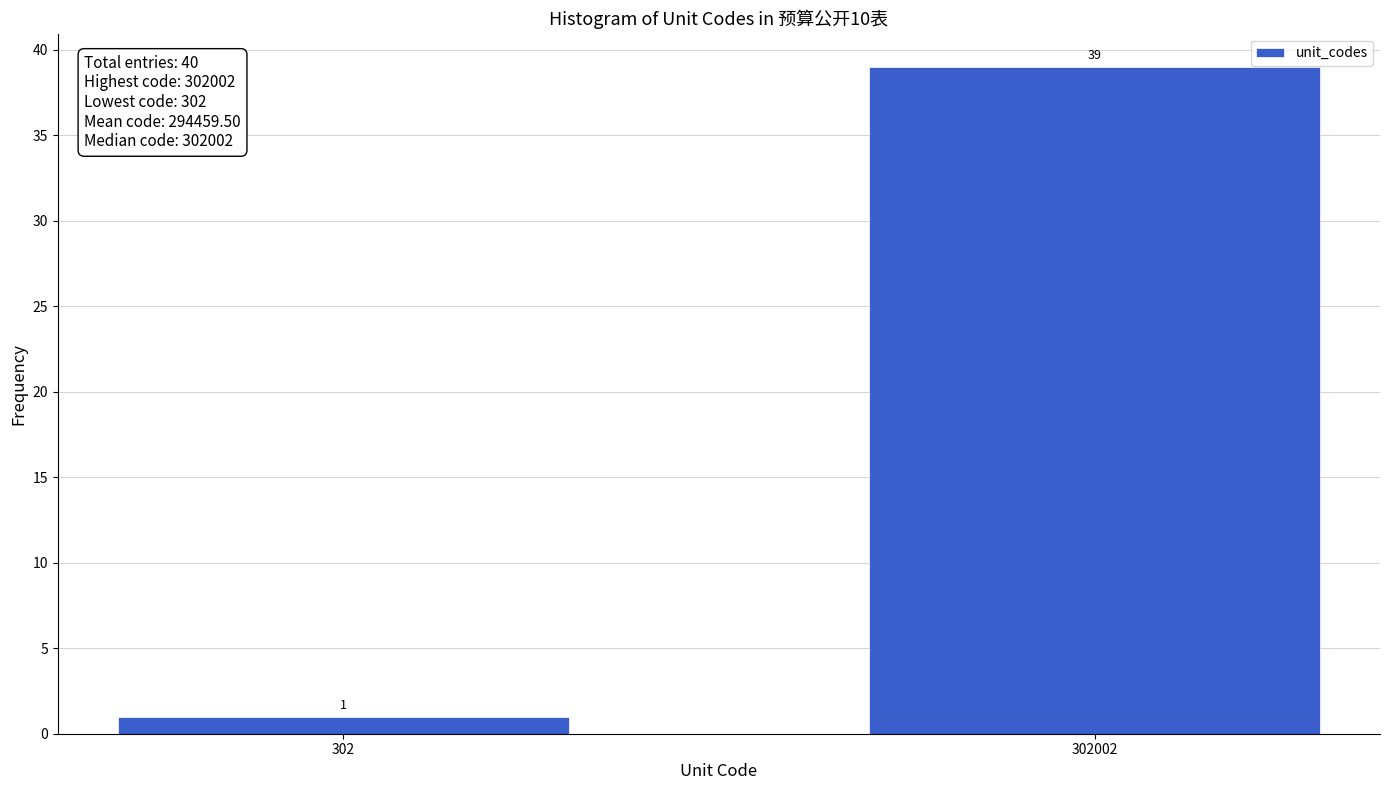

Reading right to left, extract all data points from this chart.

39	1